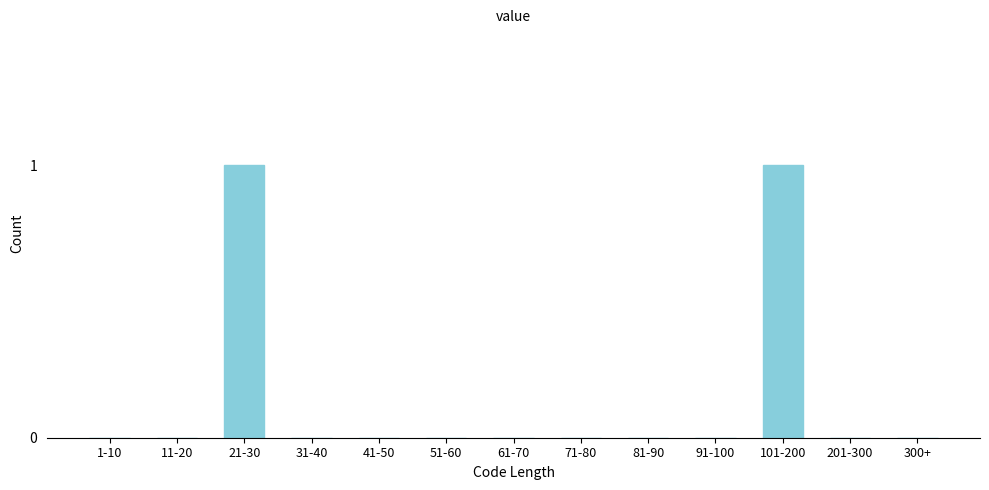

Reading left to right, extract all data points from this chart.

1-10=0	11-20=0	21-30=1	31-40=0	41-50=0	51-60=0	61-70=0	71-80=0	81-90=0	91-100=0	101-200=1	201-300=0	300+=0